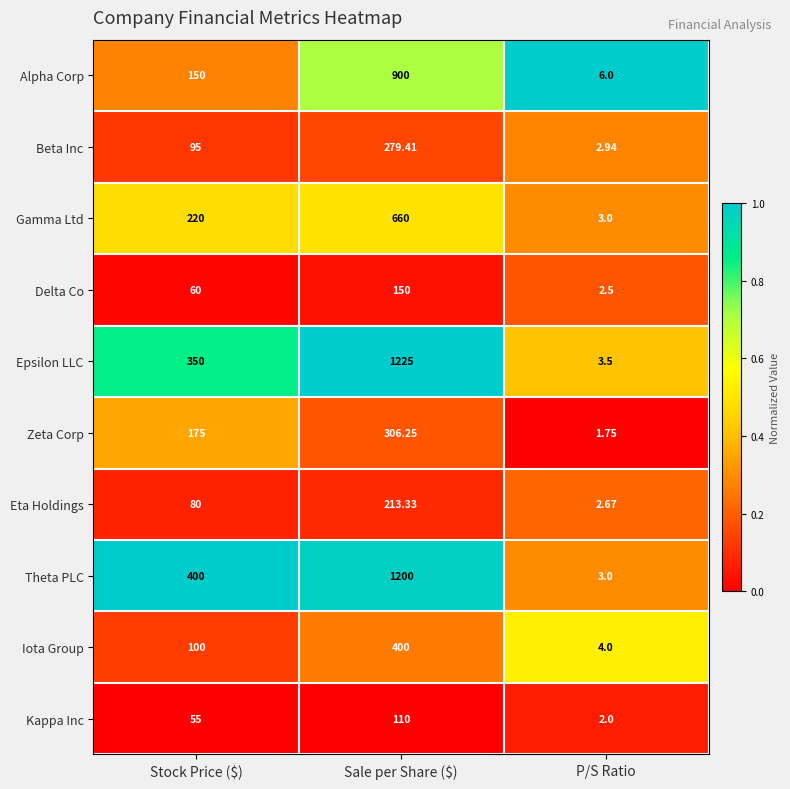

What is the greatest value displayed?

1225.0